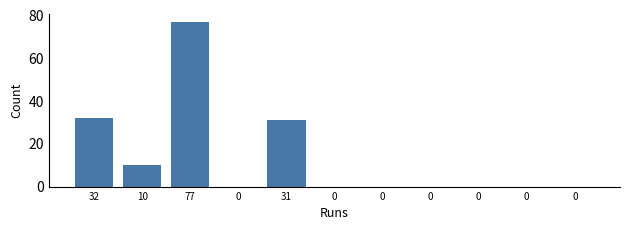

How many data points does each series have?

11